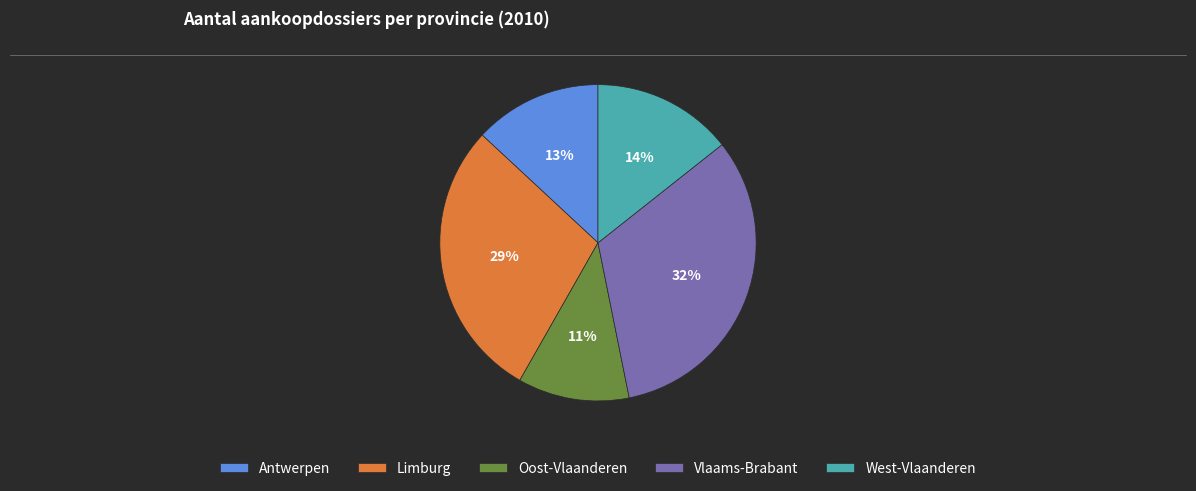

To the nearest percent, what portion does West-Vlaanderen represent?

14%